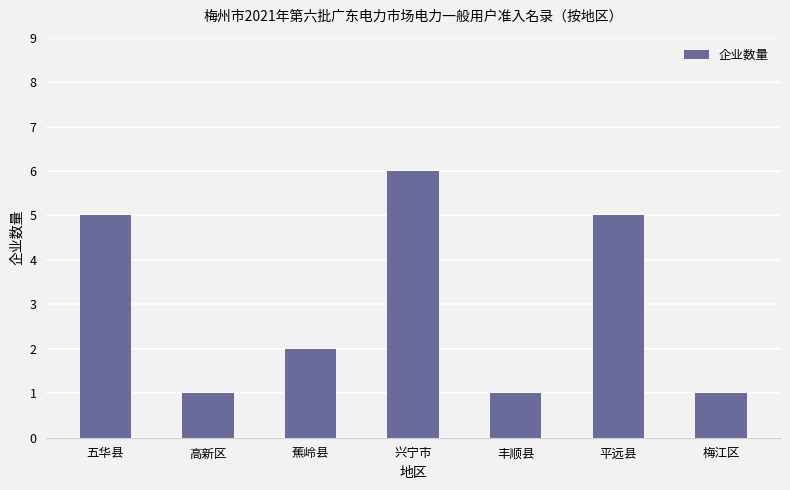

What position from the left is 梅江区?

7